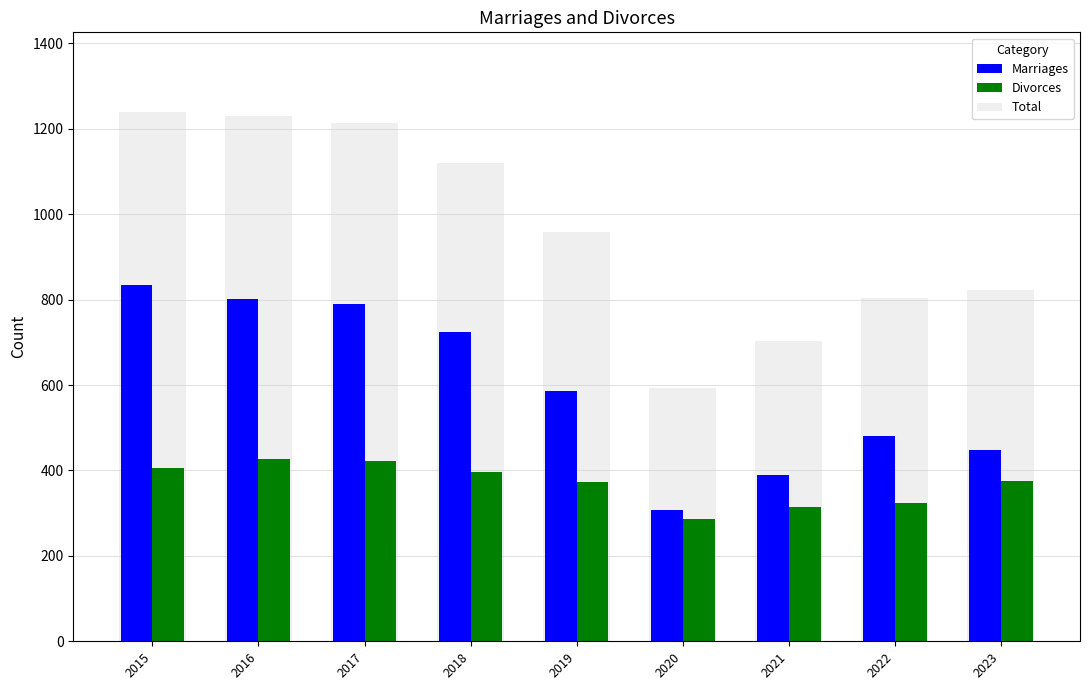

What is the difference between the highest and lowest values at 2015?

835